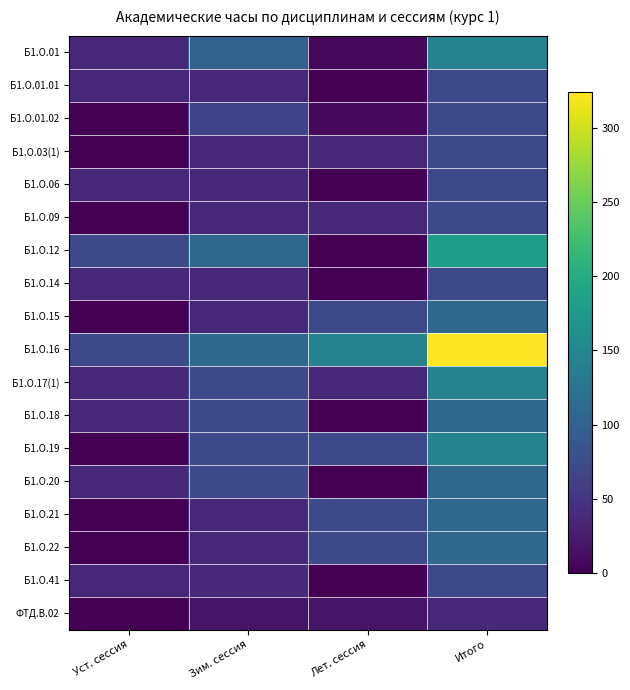

At Уст. сессия, list the series in order from smallest to largest.

Б1.О.01.02, Б1.О.03(1), Б1.О.09, Б1.О.15, Б1.О.19, Б1.О.21, Б1.О.22, ФТД.В.02, Б1.О.01, Б1.О.01.01, Б1.О.06, Б1.О.14, Б1.О.17(1), Б1.О.18, Б1.О.20, Б1.О.41, Б1.О.12, Б1.О.16